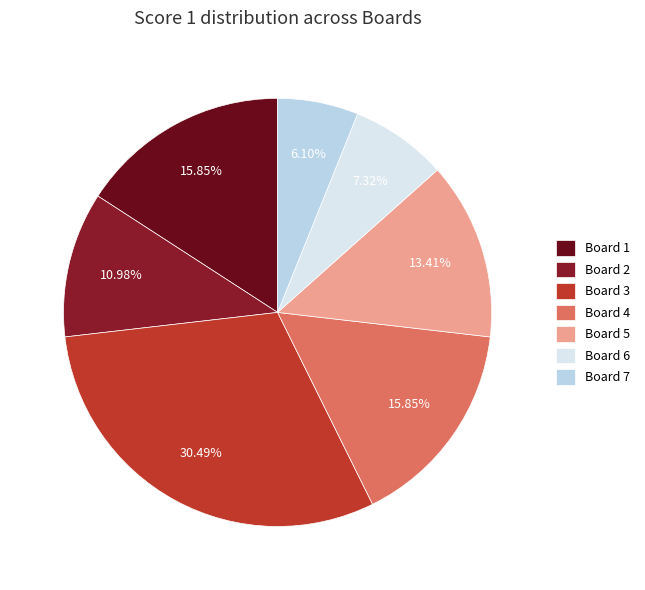

Between Board 1 and Board 5, which is larger?

Board 1